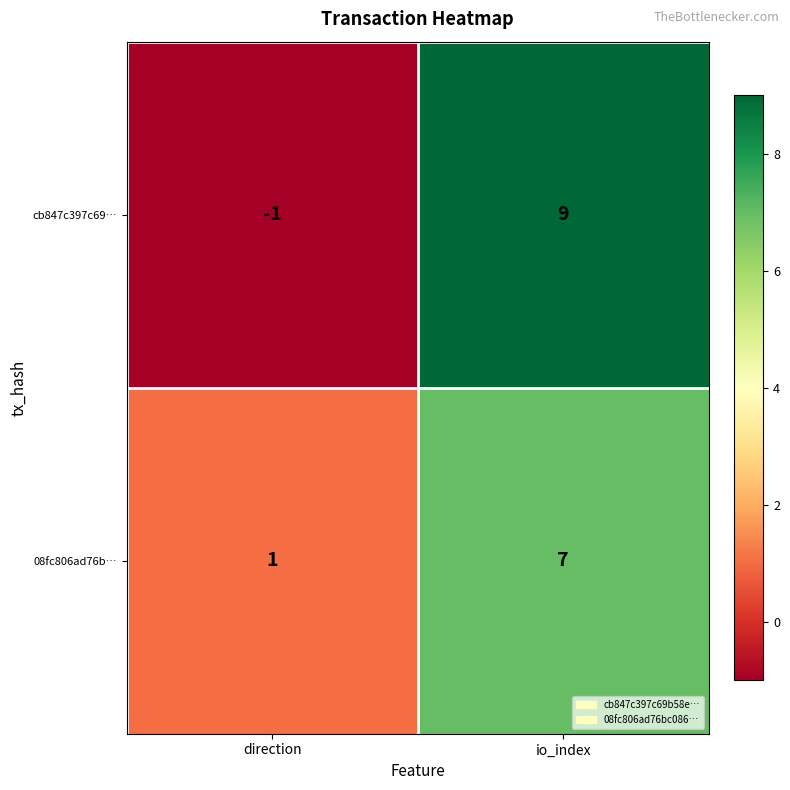

Which series changed the most between direction and io_index?

cb847c397c69…